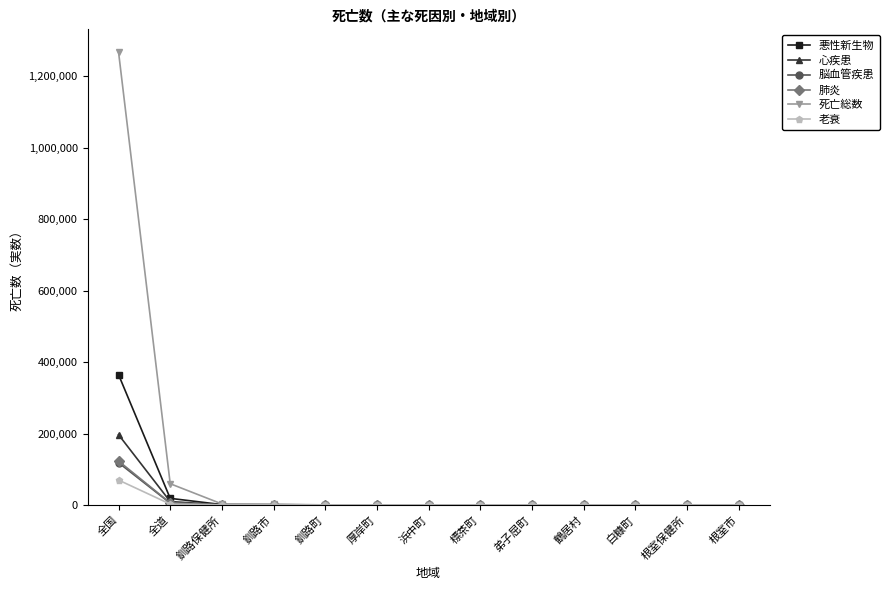

What is the label of the 13th point from the left?

根室市